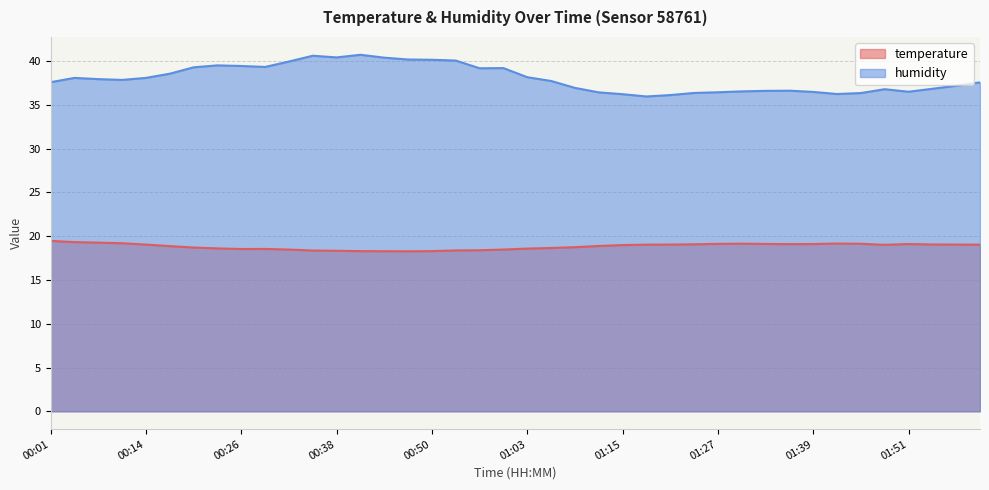

What is the maximum value for temperature?

19.5